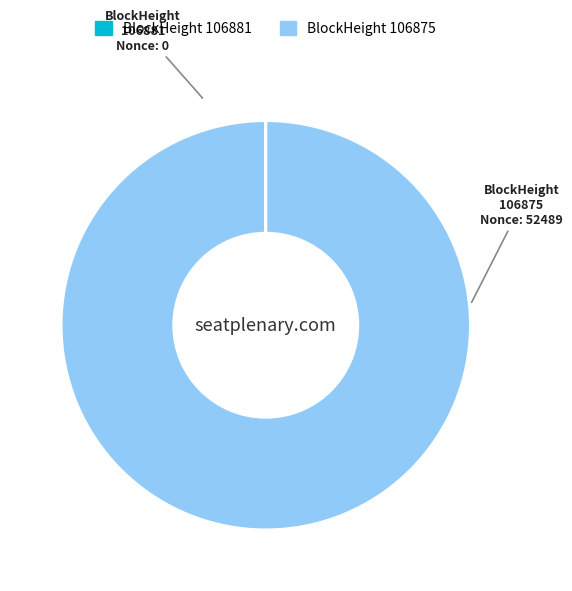

Is it true that 106875 is 100% of the pie?

True